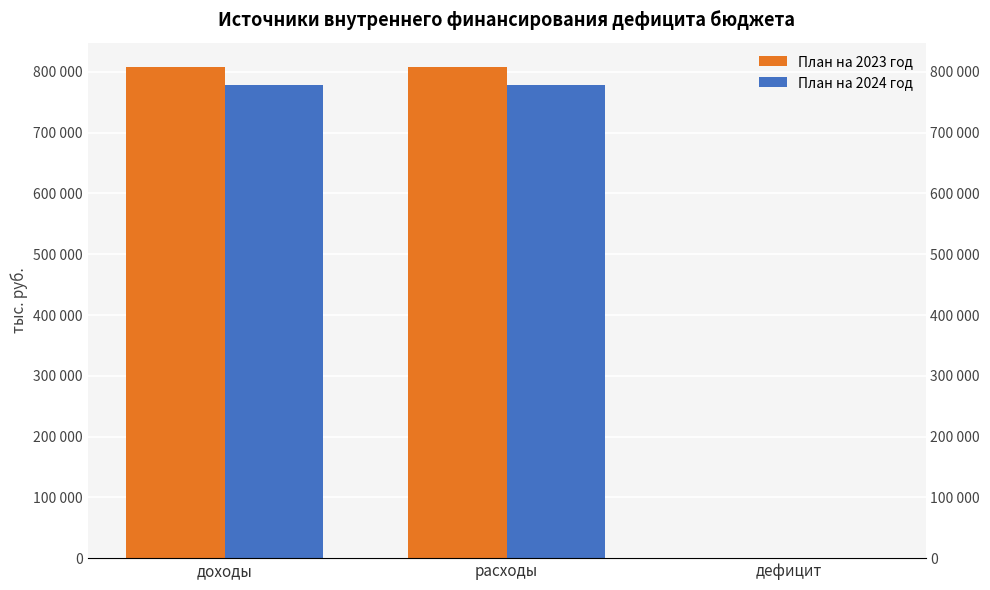

Is the value of План на 2023 год at расходы greater than the value of План на 2024 год at доходы?

Yes